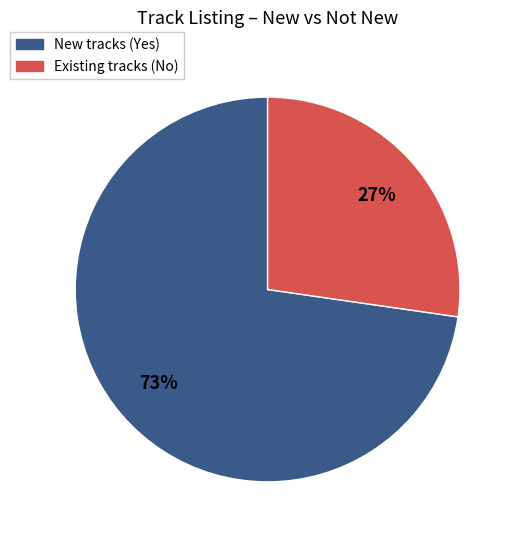

How many segments does this pie chart have?

2